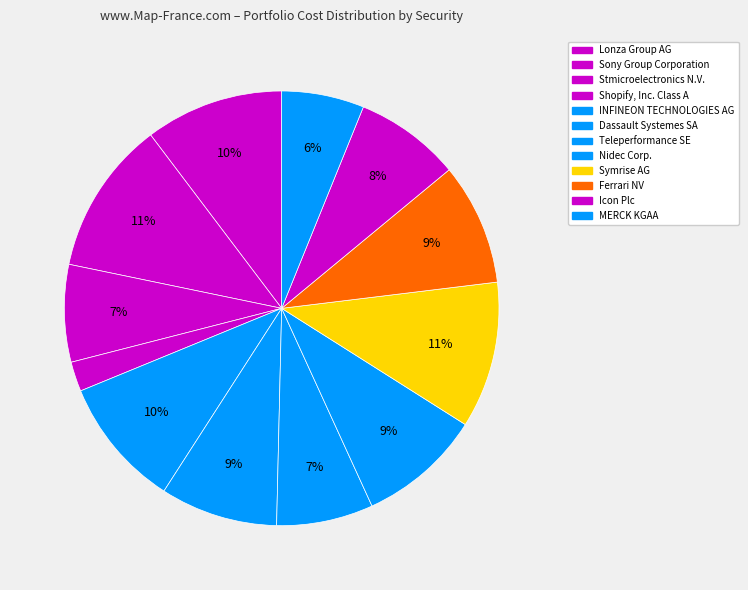

How many segments does this pie chart have?

12